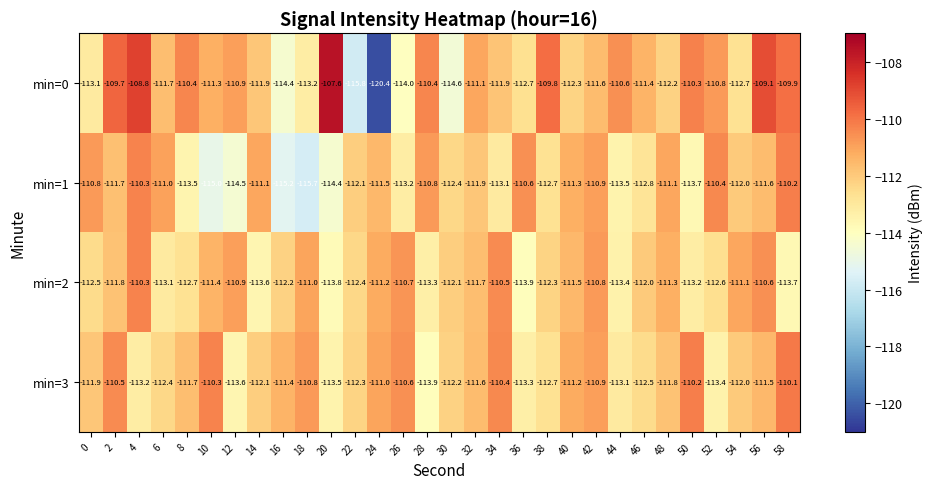

What is the difference between the min=1 values at 28 and 58?

0.6